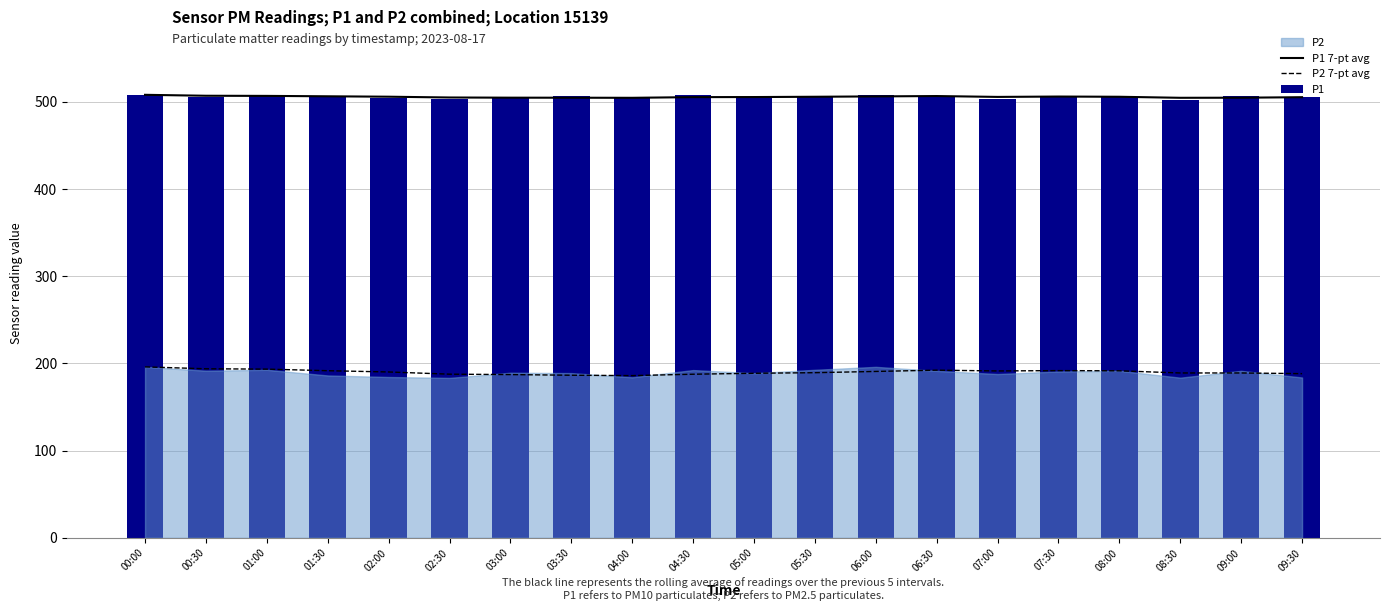

At how many categories does at least one series exceed 444?

20